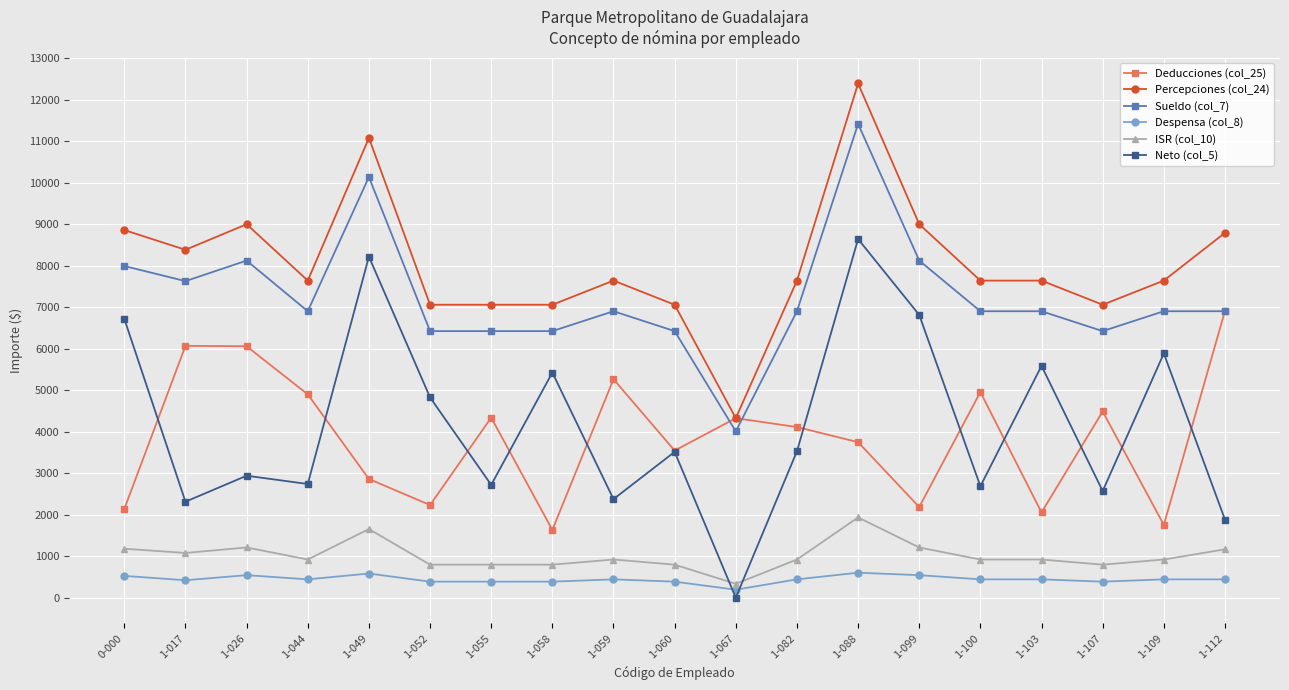

At how many categories does at least one series exceed 949?

19